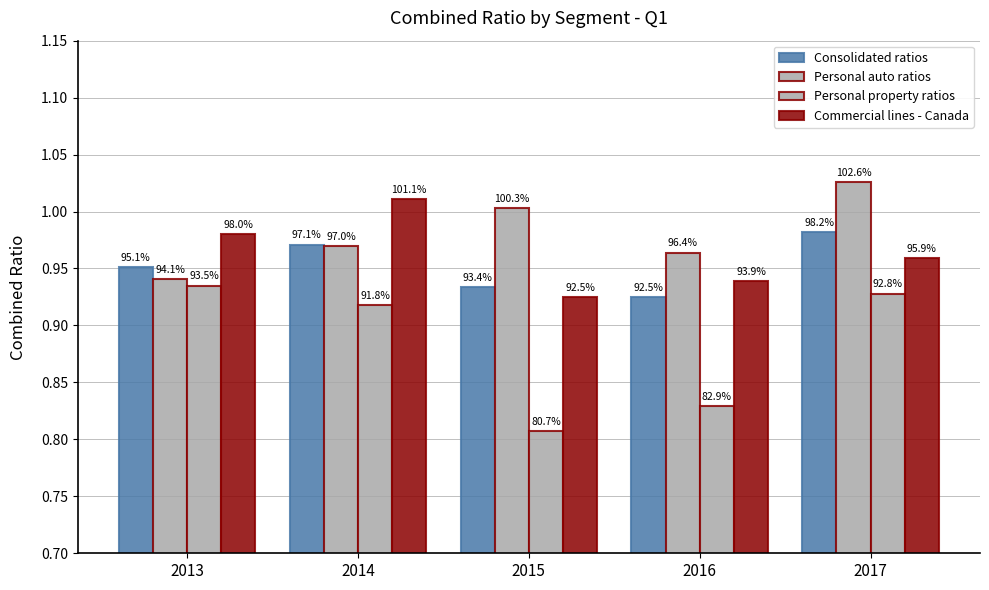

At how many categories does at least one series exceed 0?

5